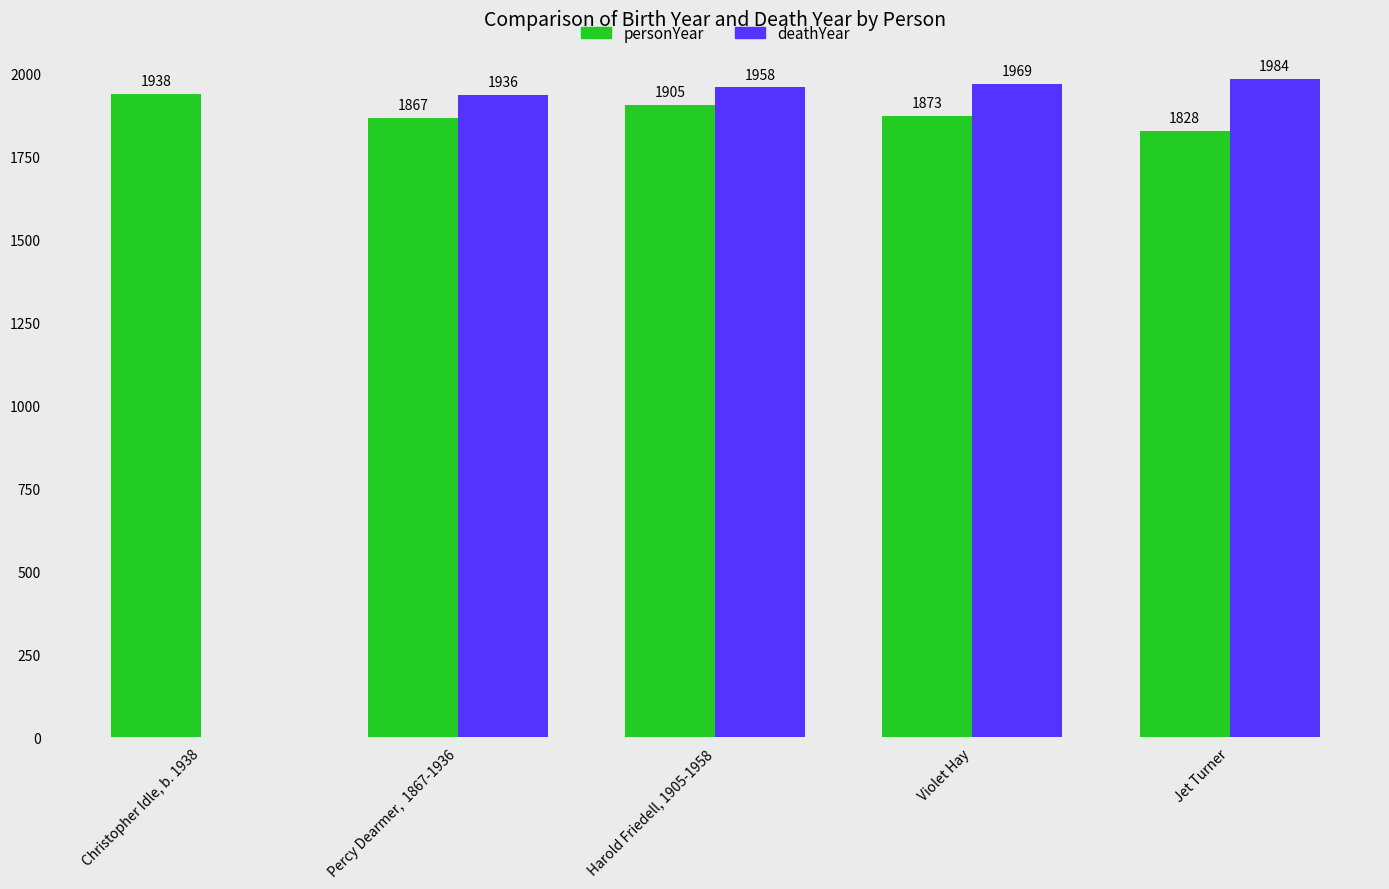

The deathYear series shows 1936 at Percy Dearmer,  1867-1936. True or false?

True